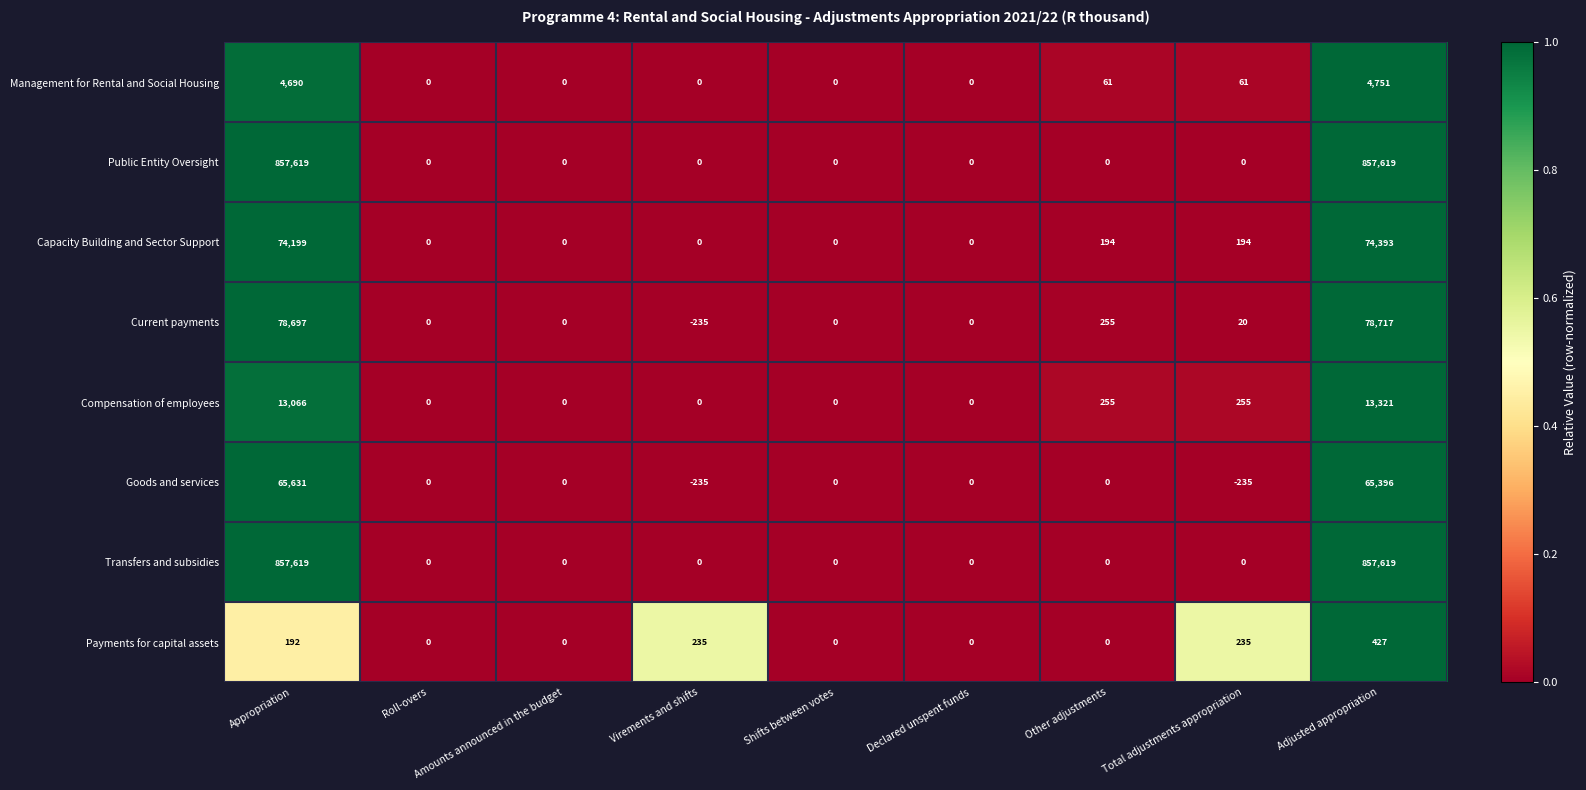

What is the difference between the highest and lowest values at Adjusted appropriation?

857192